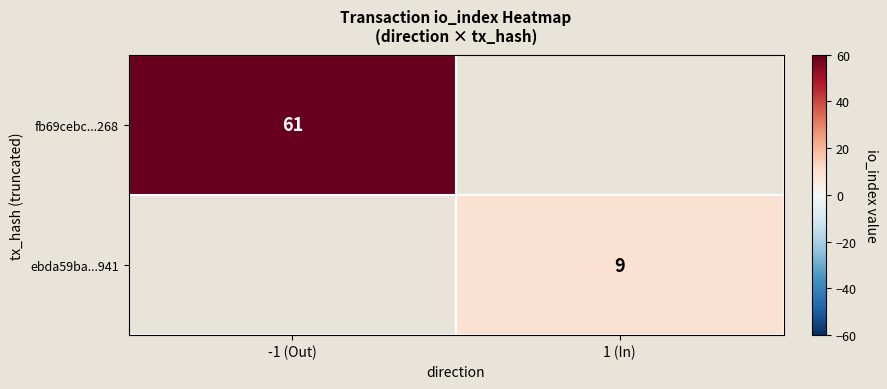

At how many categories does at least one series exceed 39?

1